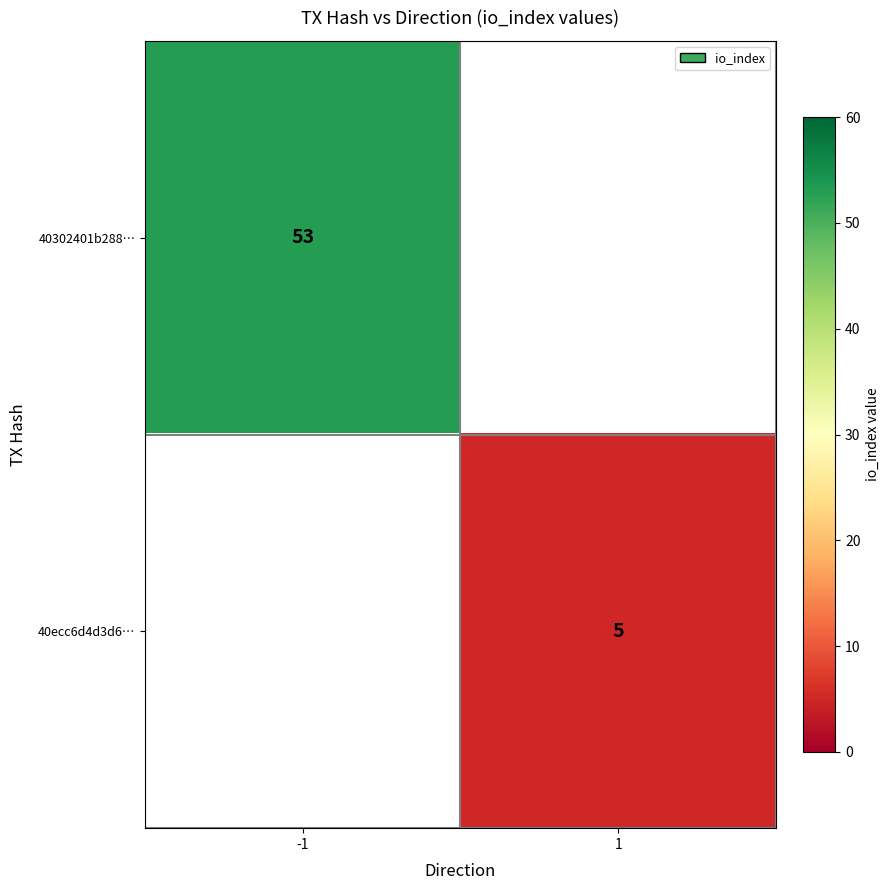

How many series are shown in this chart?

2